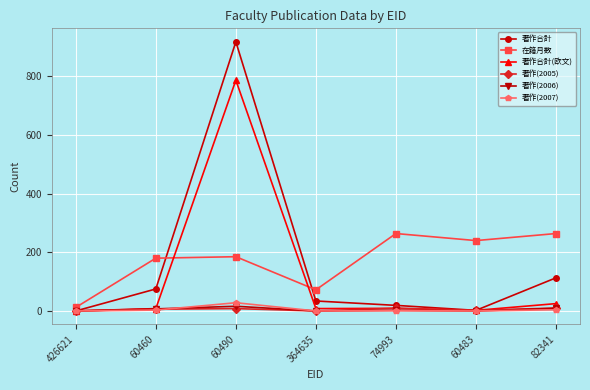

True or false: 著作(2007) has more than 2 interior local peaks.

False